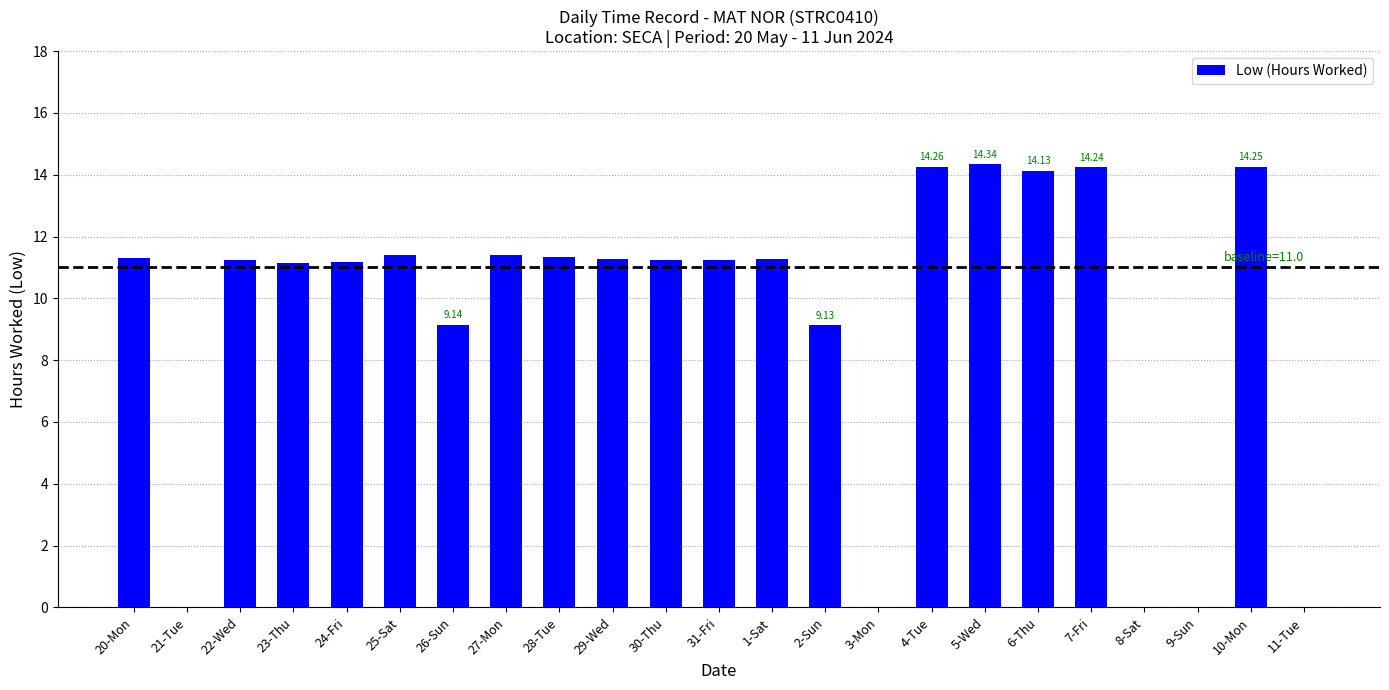

What is the difference between the values at 1-Sat and 23-Thu?

0.1